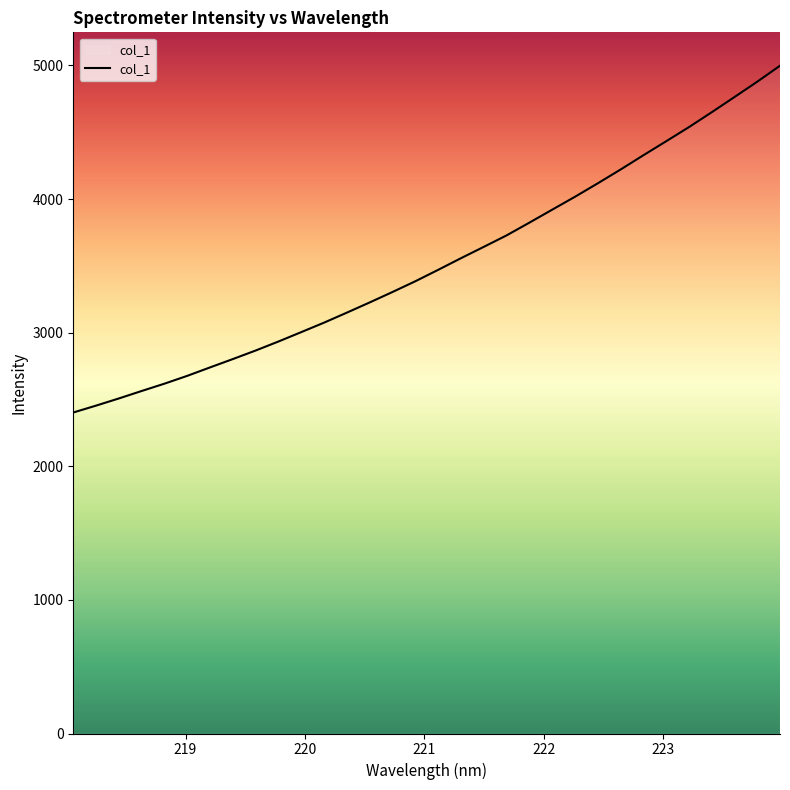

What is the minimum value shown in the chart?

2402.4